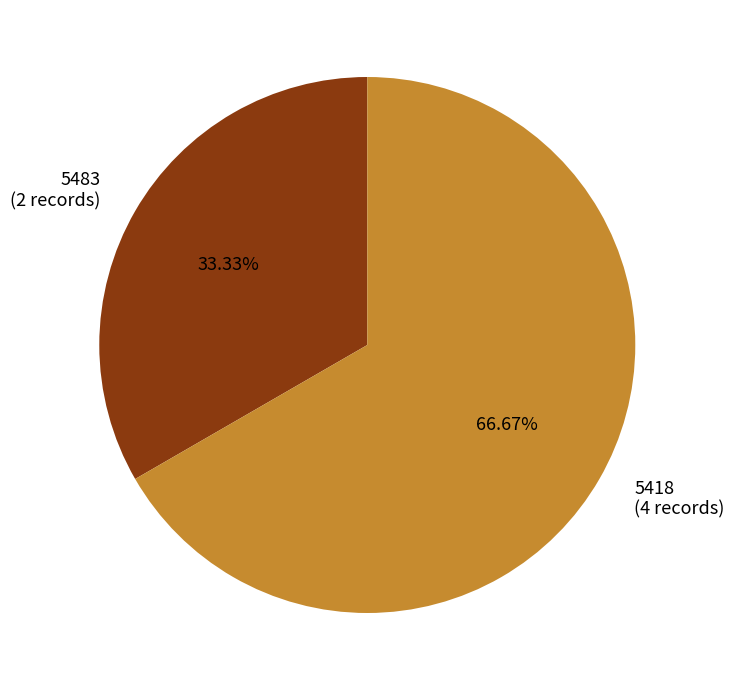

Rank the categories by value from lowest to highest.

5483 (2 records), 5418 (4 records)